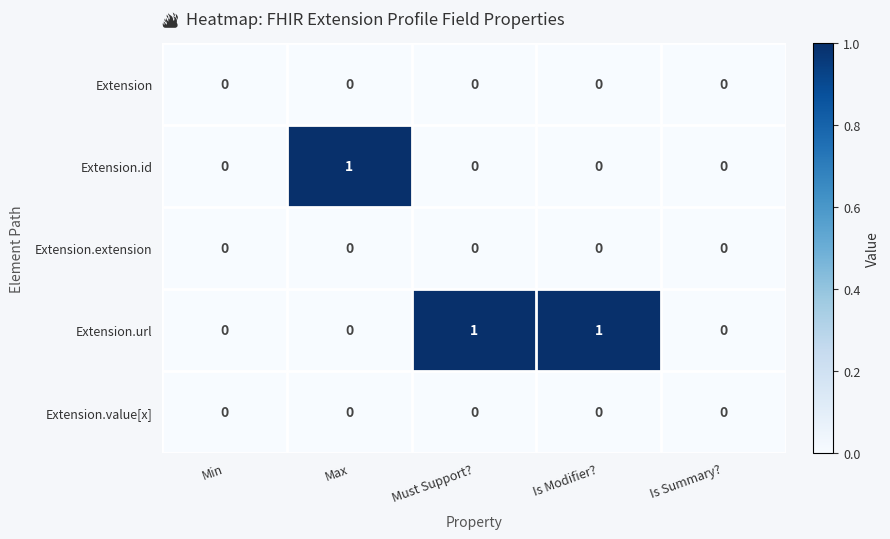

The Extension series shows 0 at Is Modifier?. True or false?

True